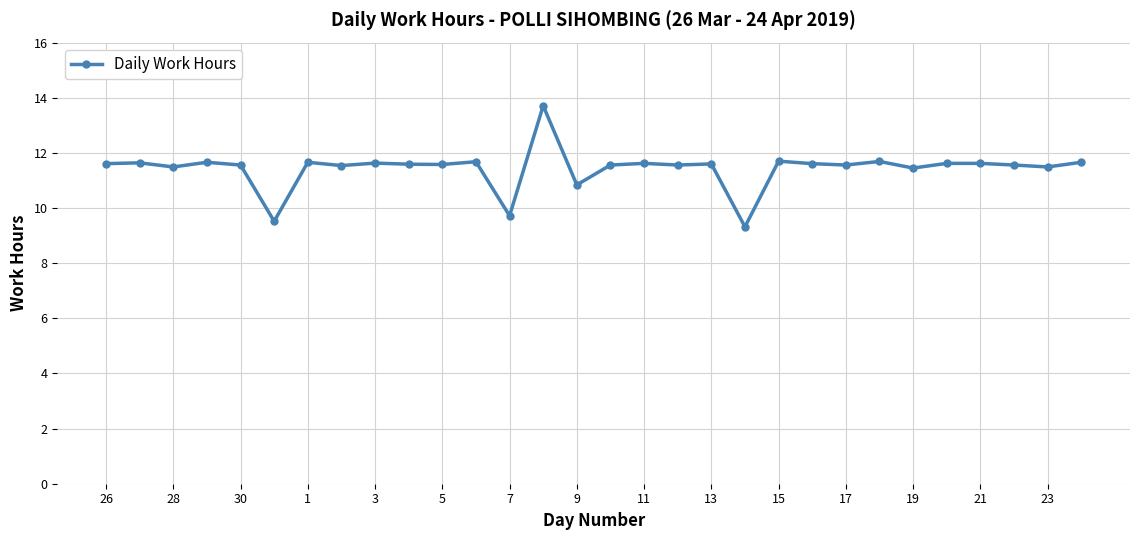

True or false: there are more than 1 points higher than both neighbors.

True